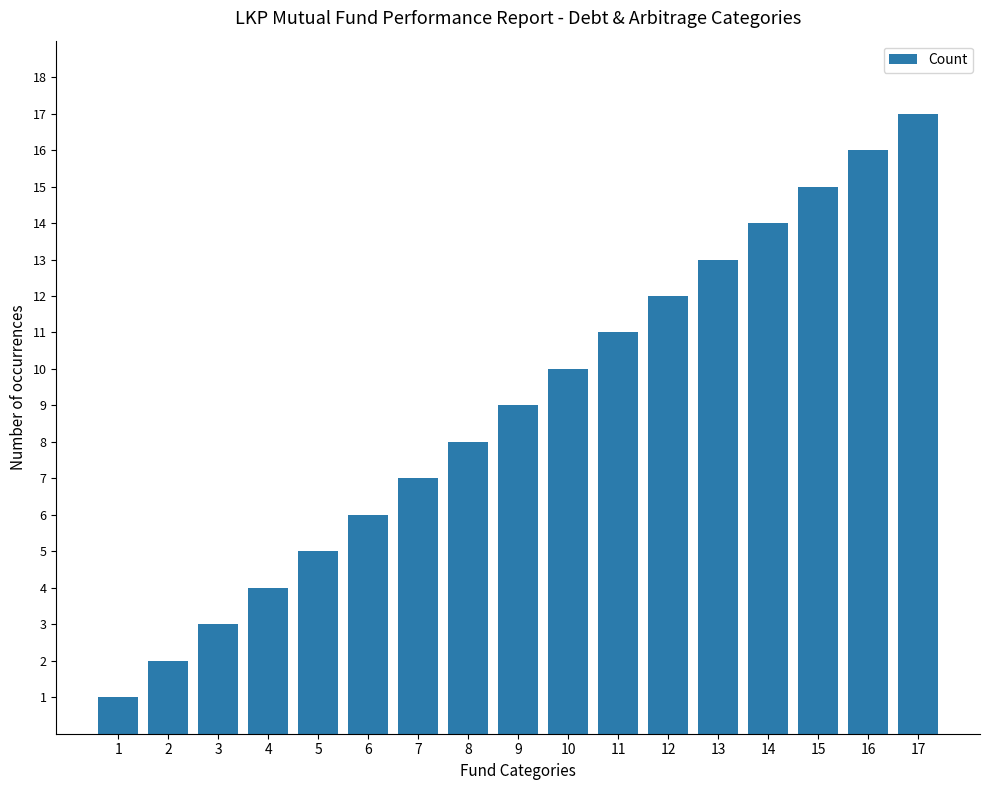

What is the value of the 12th bar from the left?

12